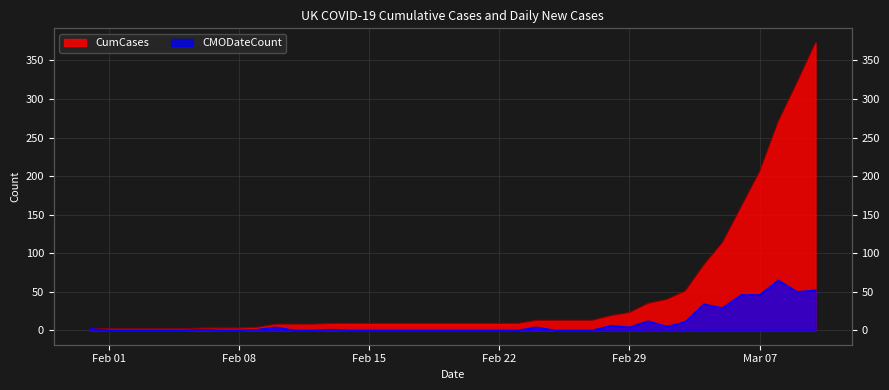

Reading right to left, what are all the values shown in this chart?

CumCases: 373	321	271	206	160	114	85	51	40	35	23	19	13	13	13	13	9	9	9	9	9	9	9	9	9	9	9	8	8	8	4	3	3	3	2	2	2	2	2	2
CMODateCount: 52	50	65	46	46	29	34	11	5	12	4	6	0	0	0	4	0	0	0	0	0	0	0	0	0	0	1	0	0	4	1	0	0	1	0	0	0	0	0	2